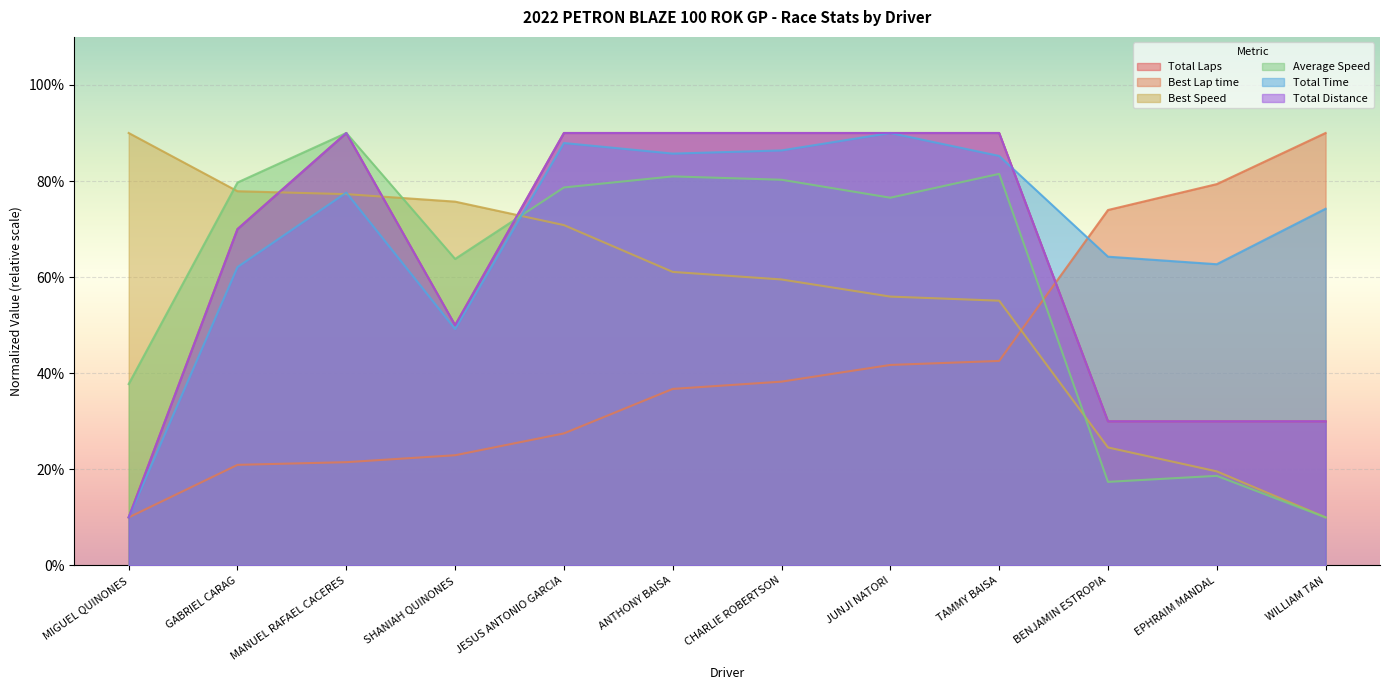

How many distinct data groups are displayed?

6